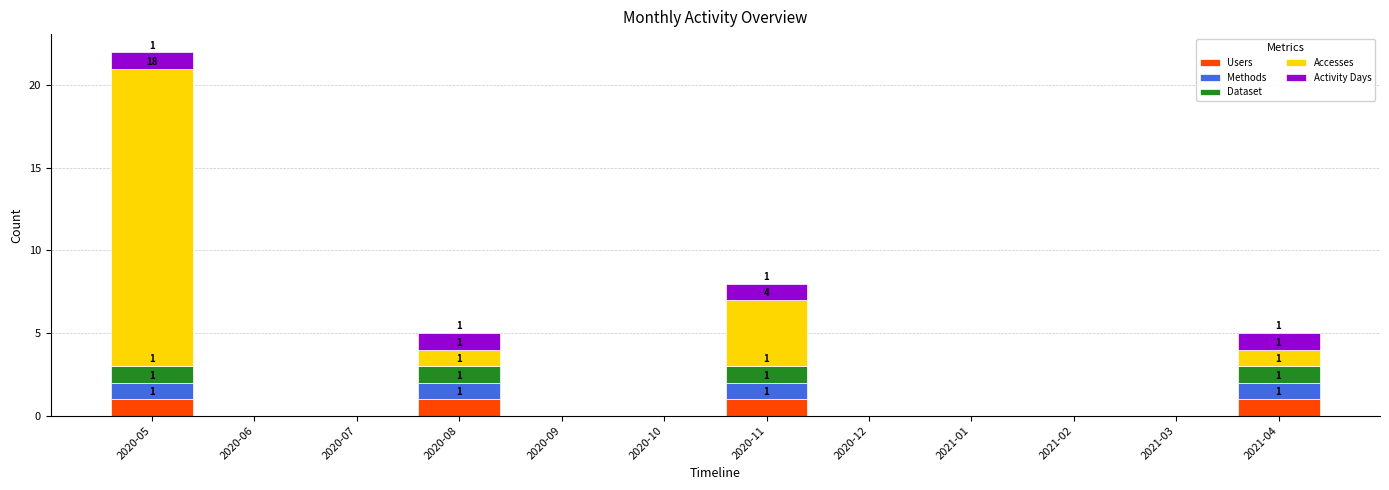

Count the number of categories in the chart.

12